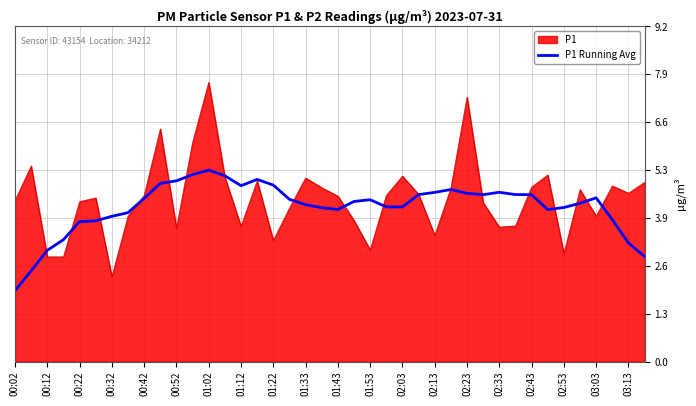

What is the minimum value shown in the chart?

1.9